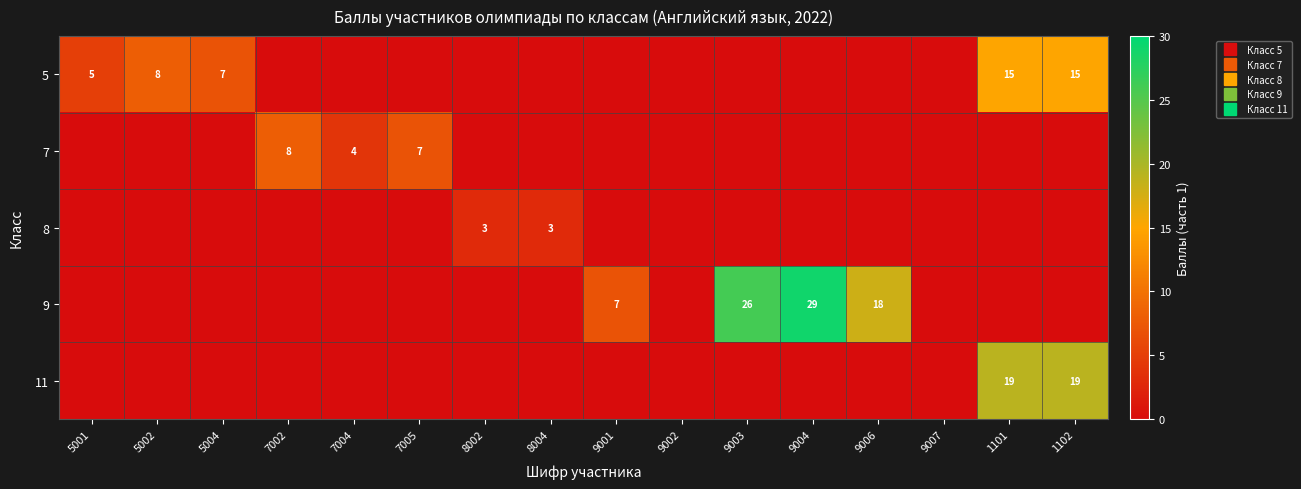

Which category has the lowest value in the 5 series?

7002